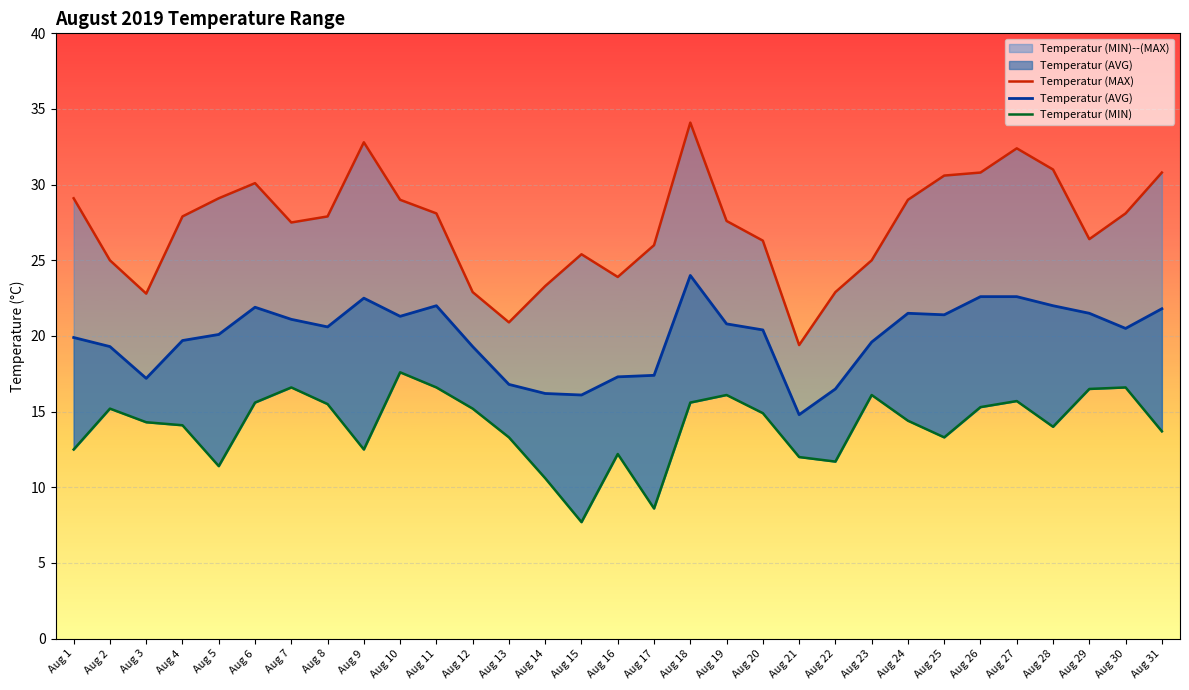

What is the difference between the highest and lowest values at Aug 22?

11.2